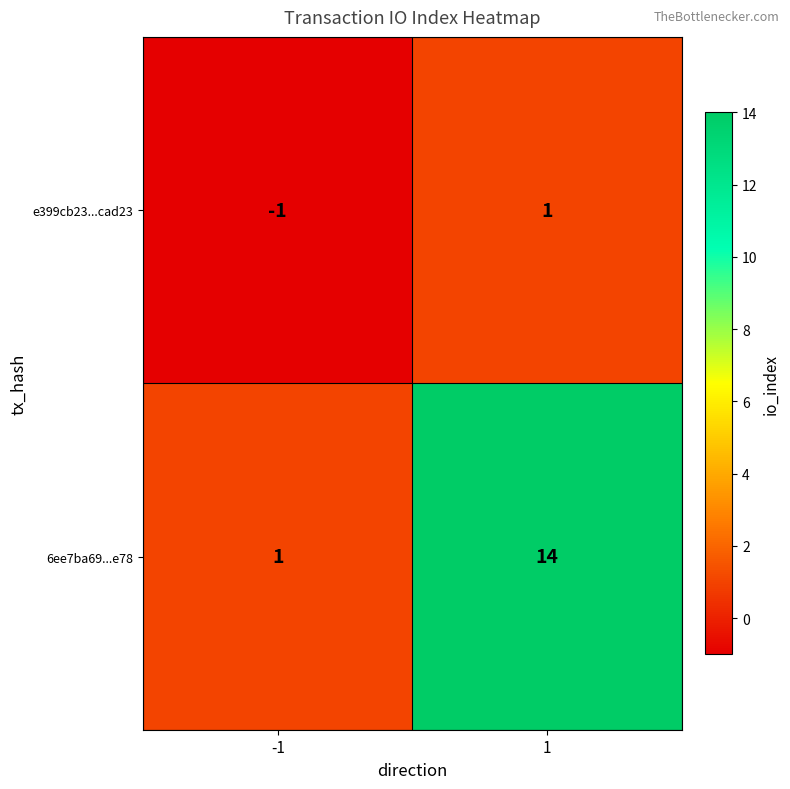

Reading right to left, extract all data points from this chart.

e399cb23...cad23: 1=1	-1=-1
6ee7ba69...e78: 1=14	-1=1